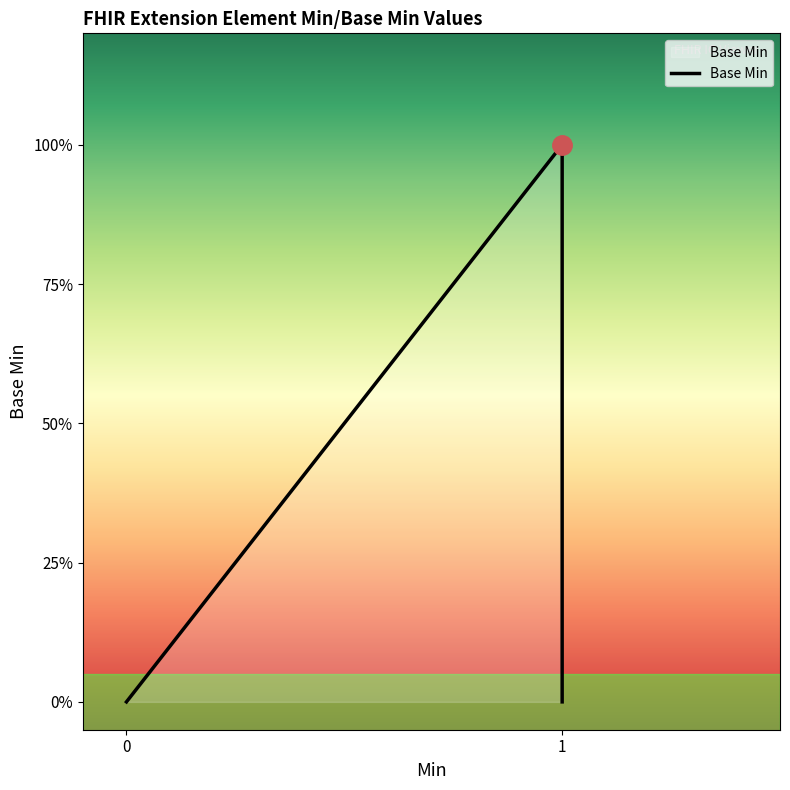

The value at 0 is 0. True or false?

True